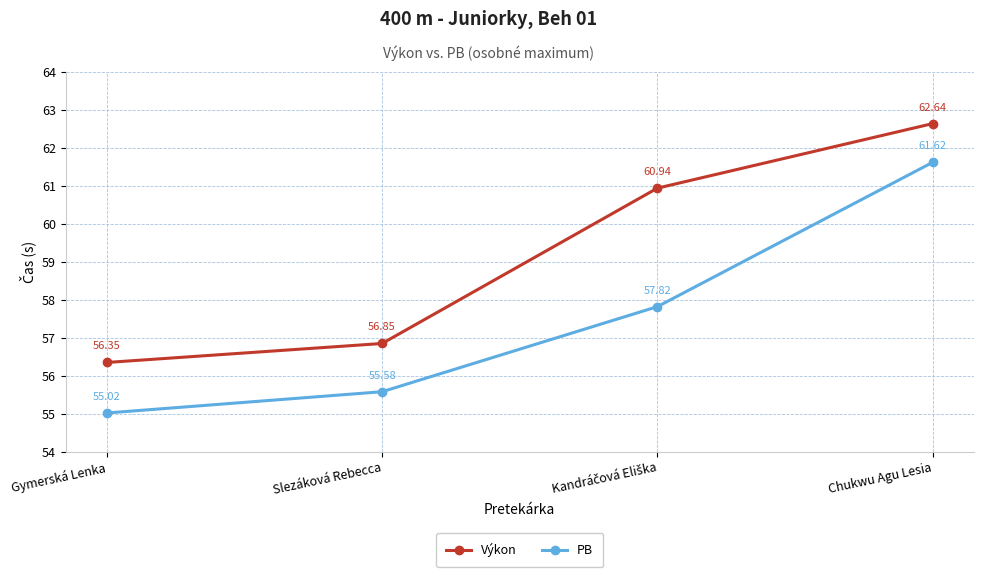

Rank the series by their average value, from lowest to highest.

PB, Výkon